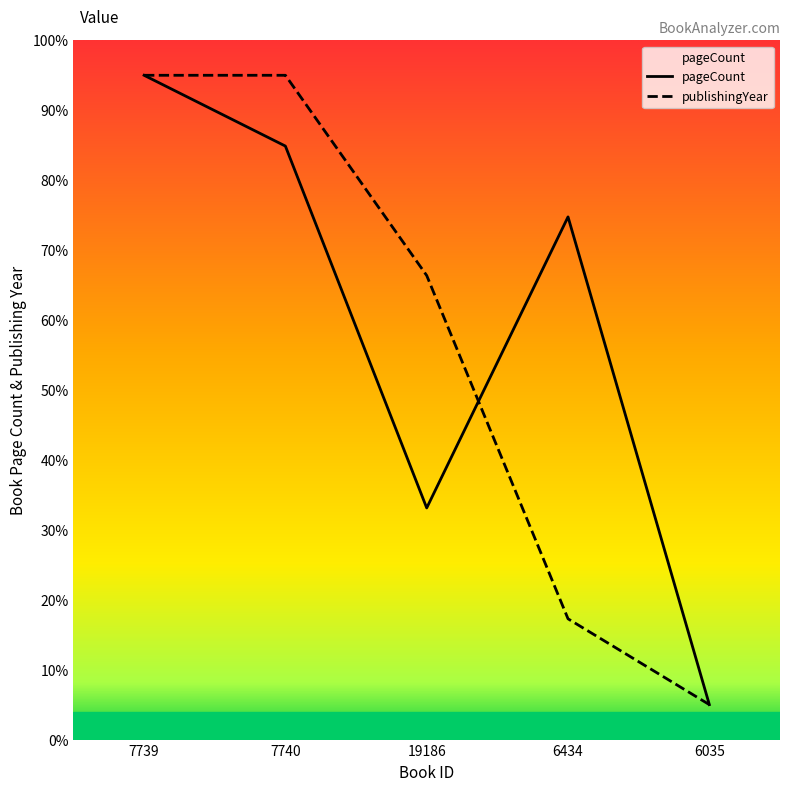

Which series ends up on top after the final intersection of publishingYear and pageCount?

pageCount